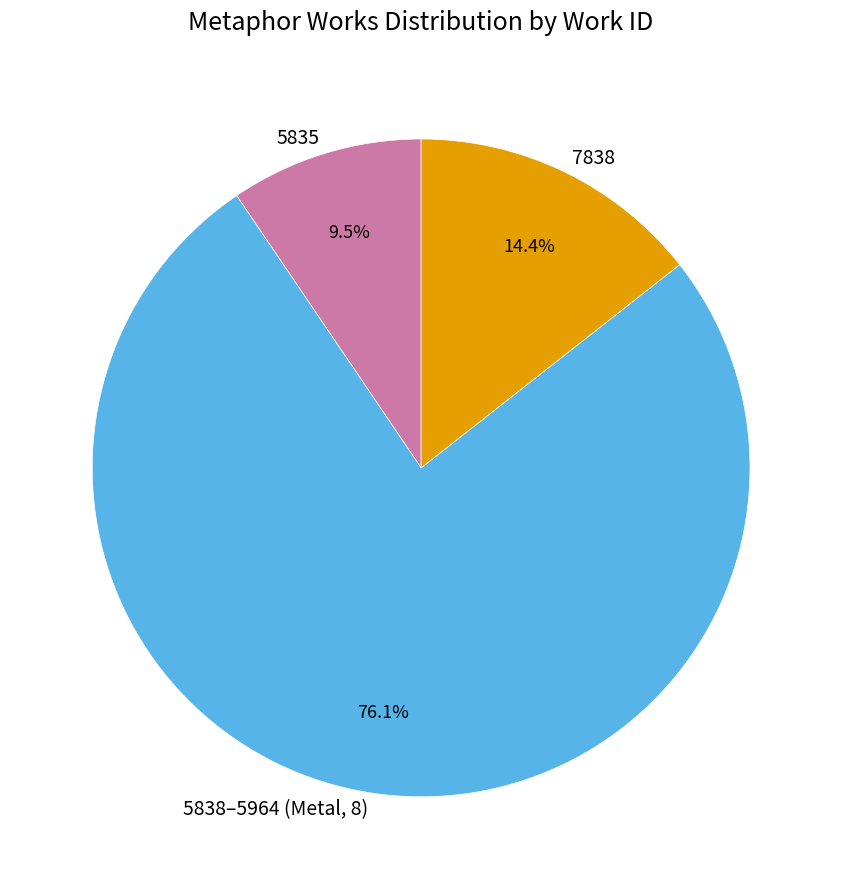

What percentage do 5838–5964 (Metal, 8) and 7838 together represent?

90.5%